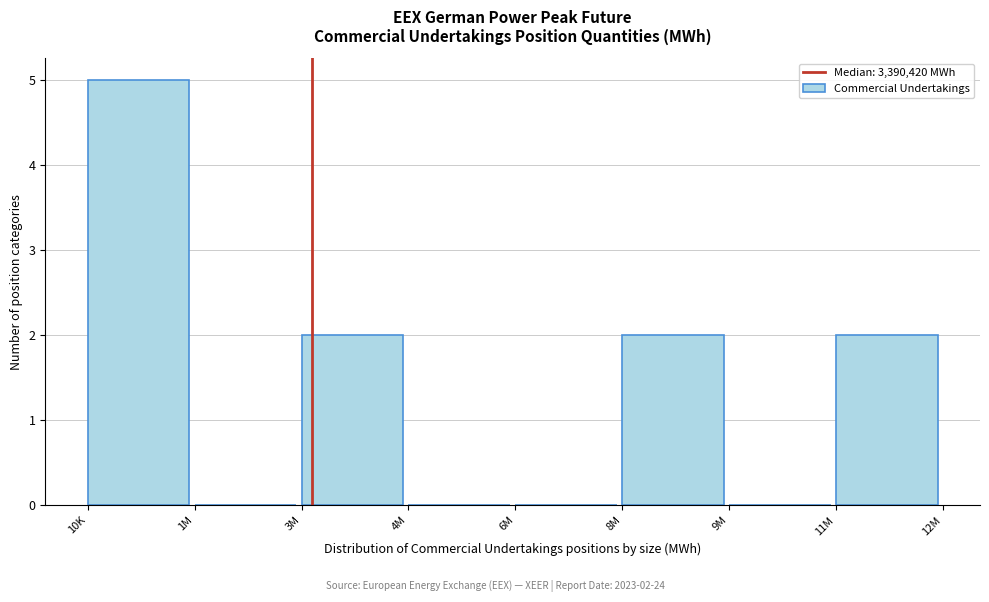

Reading left to right, what are all the values shown in this chart?

10K=5	1M=0	3M=2	4M=0	6M=0	8M=2	9M=0	11M=2